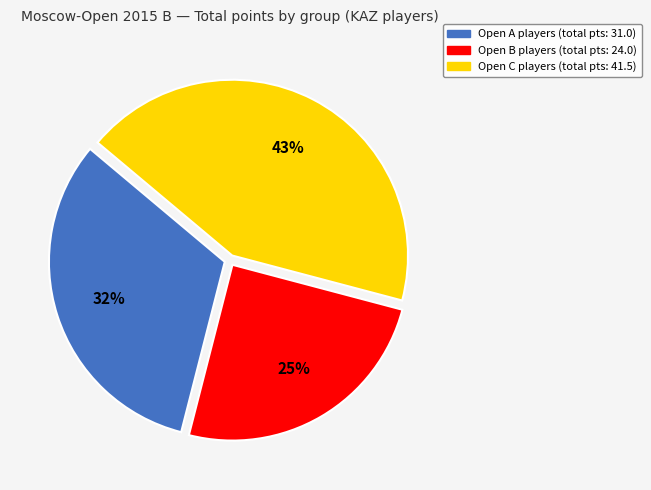

To the nearest percent, what is the average slice percentage?

33%